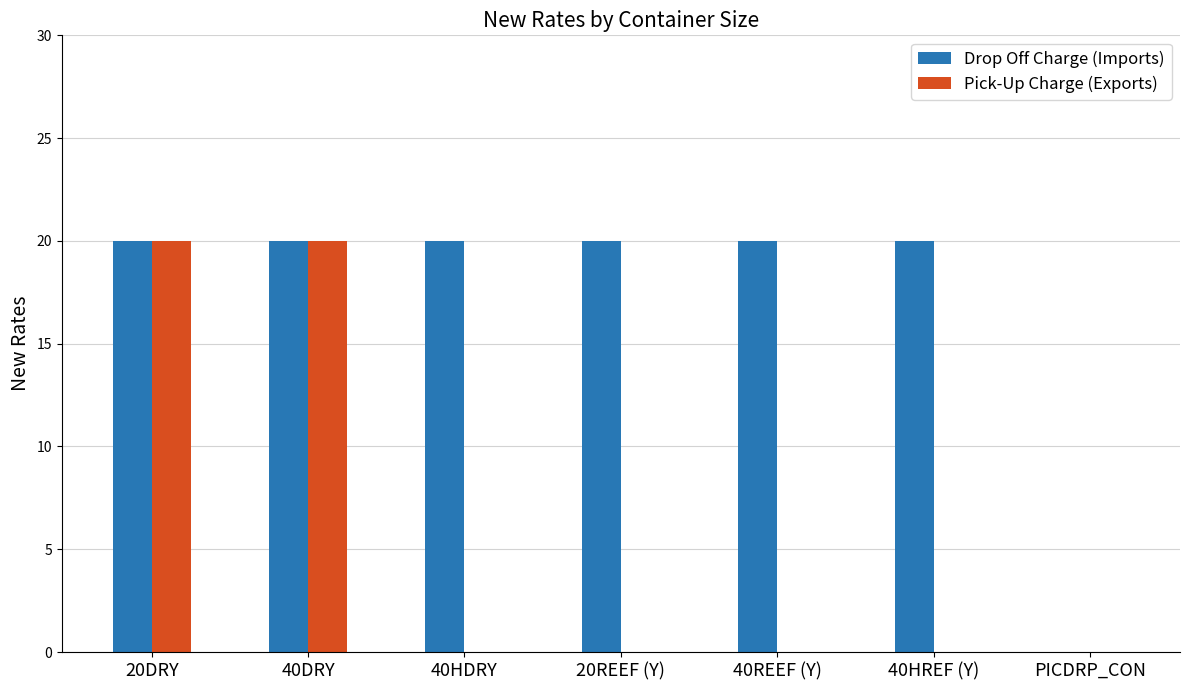

What is the greatest value displayed?

20